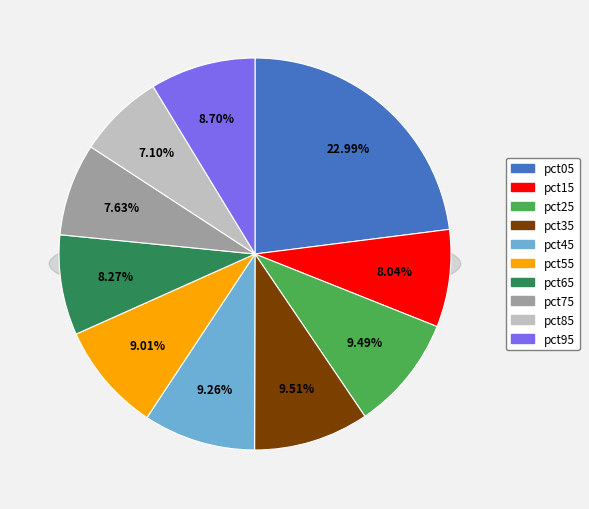

To the nearest percent, what is the average slice percentage?

10%